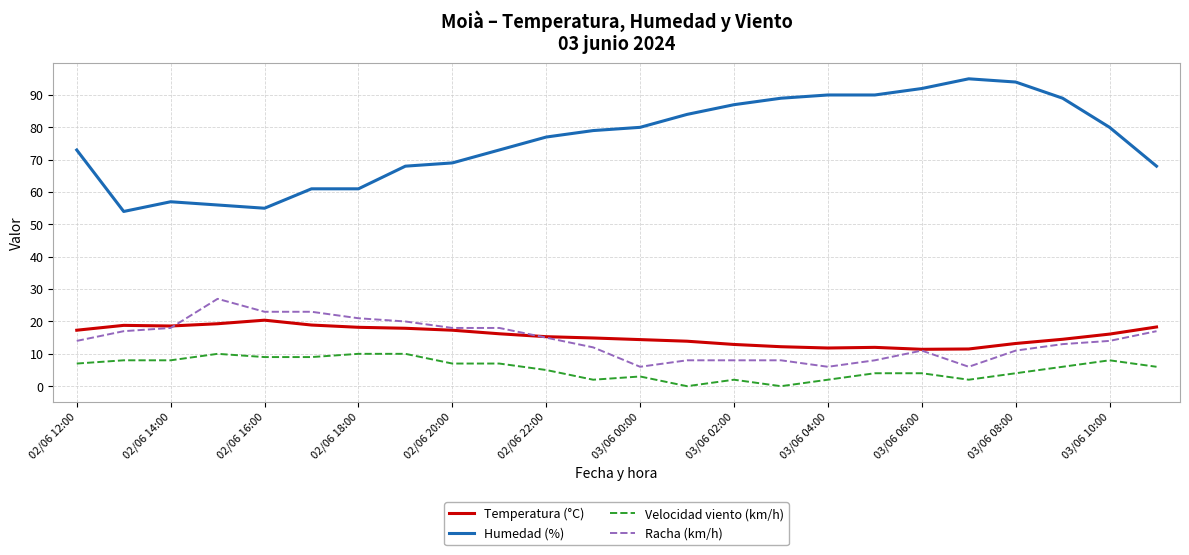

What is the minimum value for Racha (km/h)?

6.0